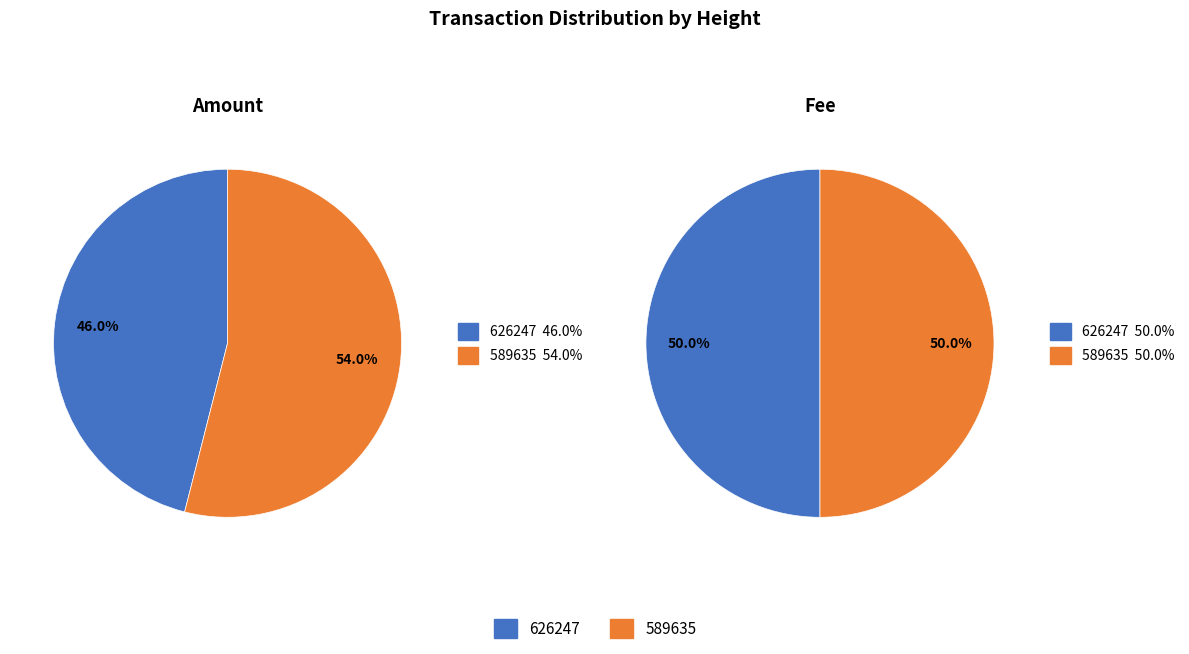

Between 626247 and 589635, which series saw the biggest shift?

Amount